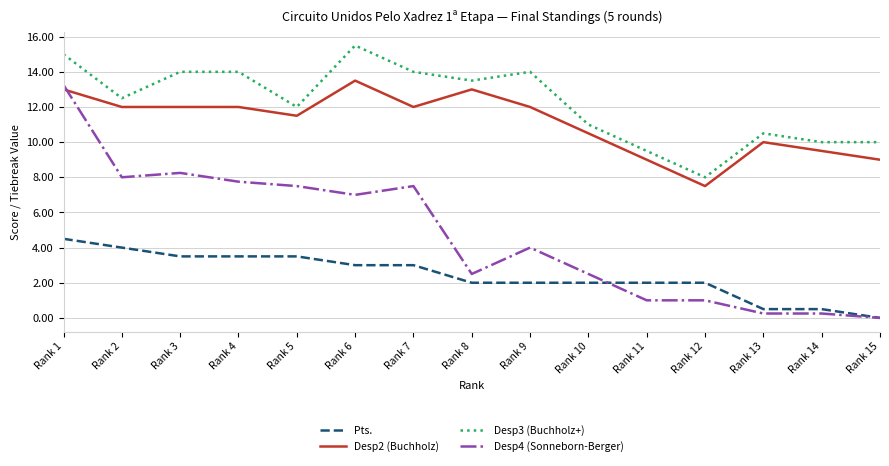

What is the spread (max minus min) of values at Rank 12?

7.0